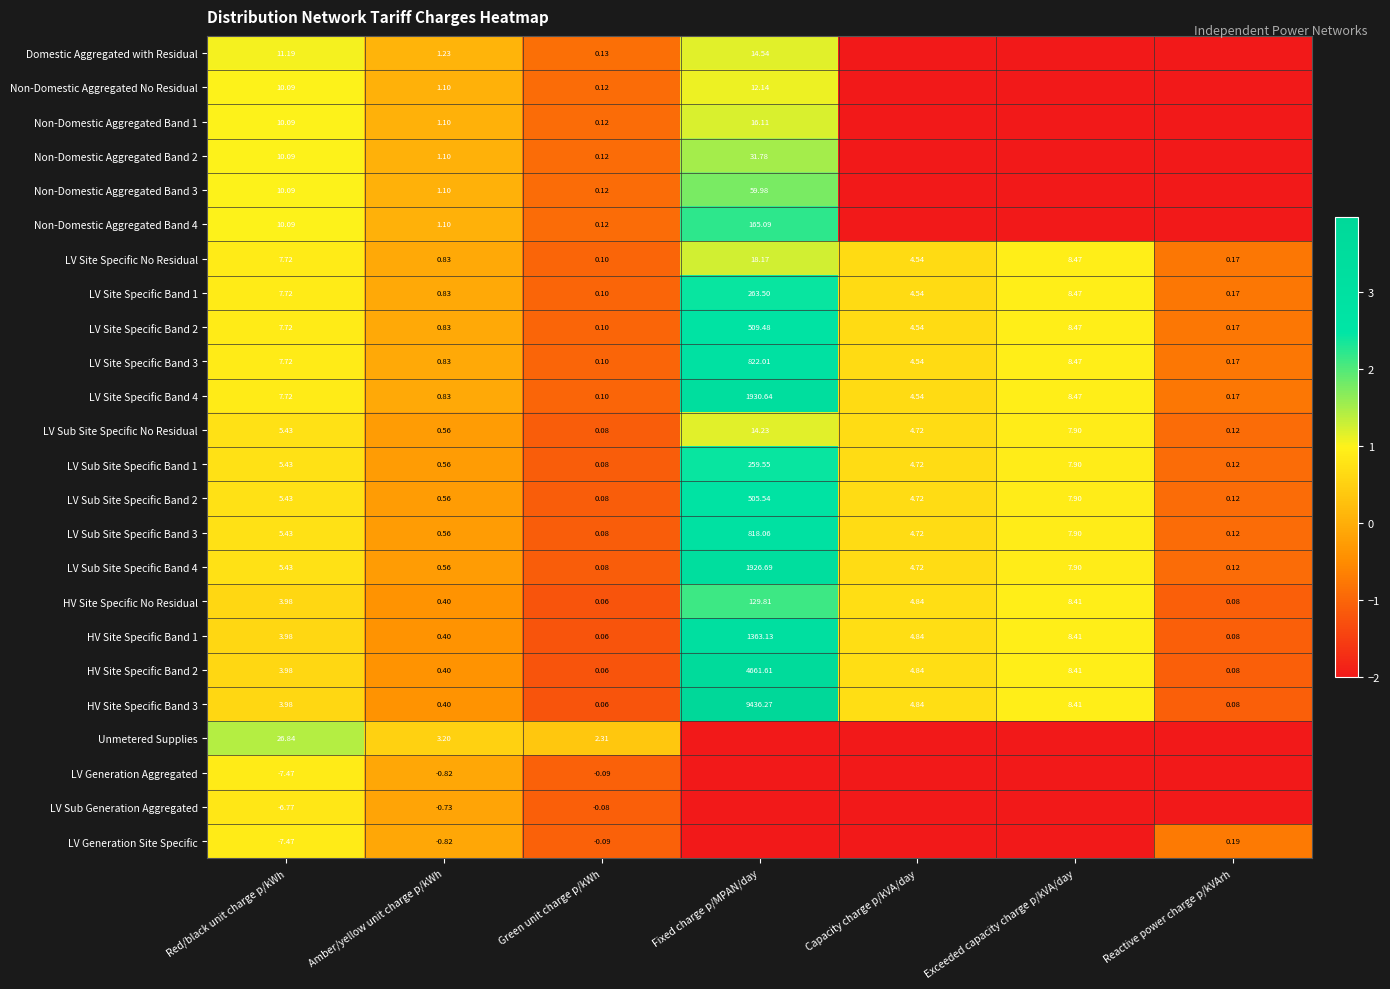

List the labels in order of LV Site Specific No Residual value, smallest first.

Green unit charge p/kWh, Reactive power charge p/kVArh, Amber/yellow unit charge p/kWh, Capacity charge p/kVA/day, Red/black unit charge p/kWh, Exceeded capacity charge p/kVA/day, Fixed charge p/MPAN/day